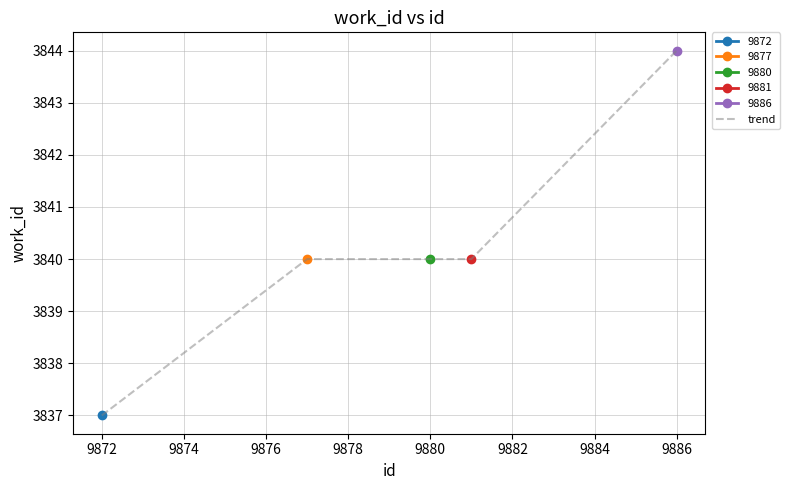

Which category has the highest value in the trend series?

9886